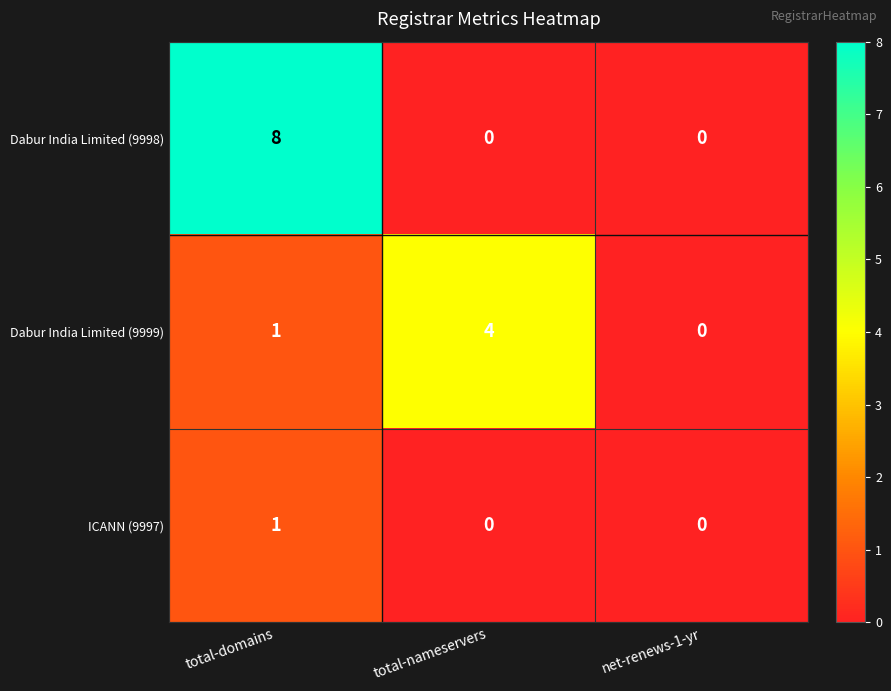

What is the sum of all Dabur India Limited (9998) values?

8